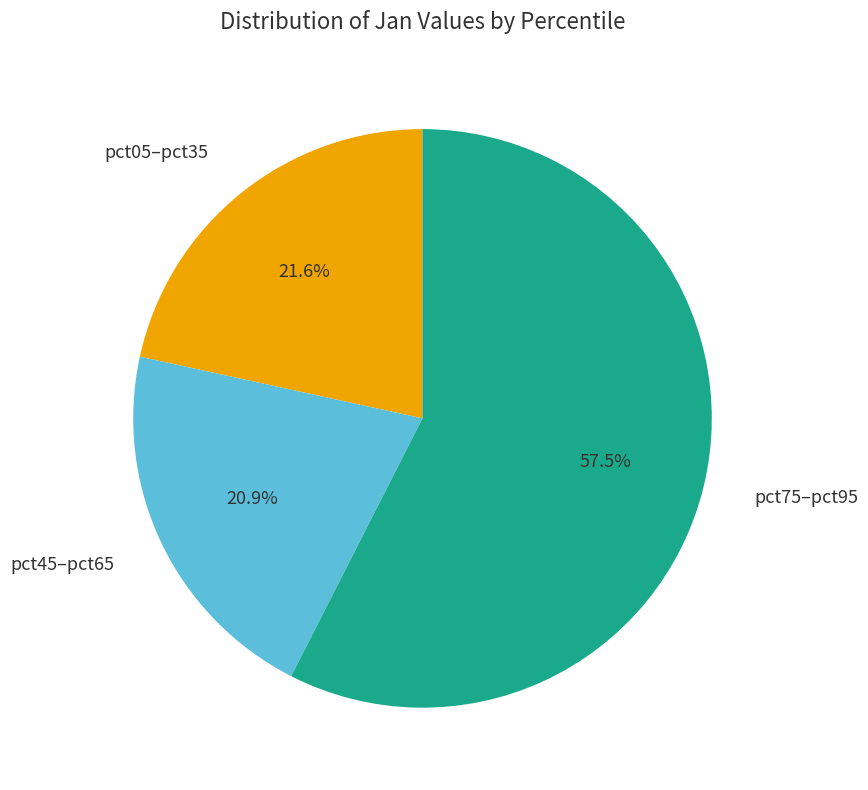

How many slices are in this pie chart?

3